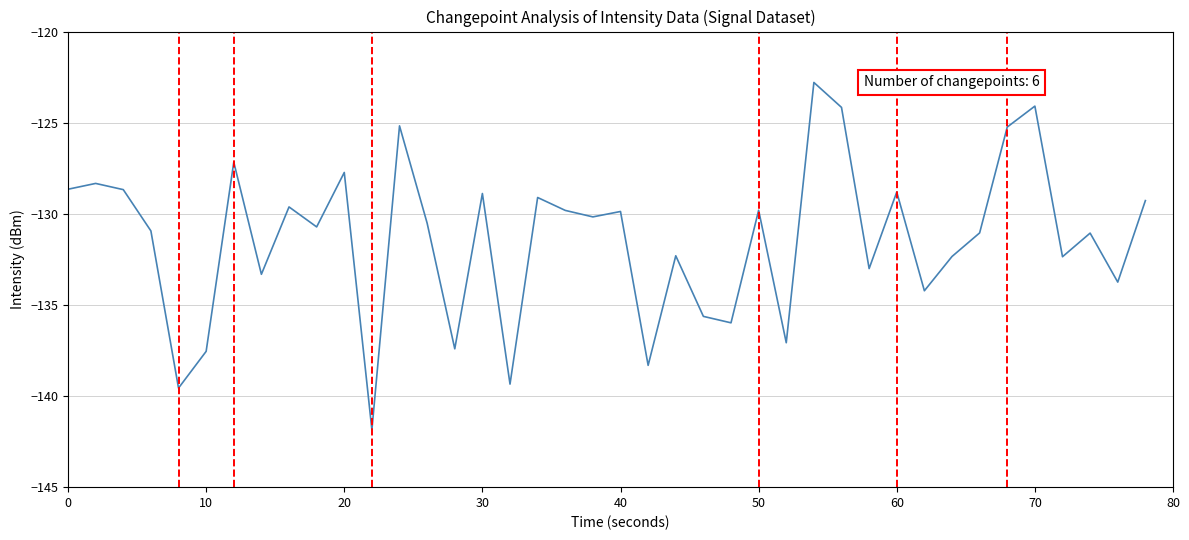

What is the maximum value shown in the chart?

-122.8